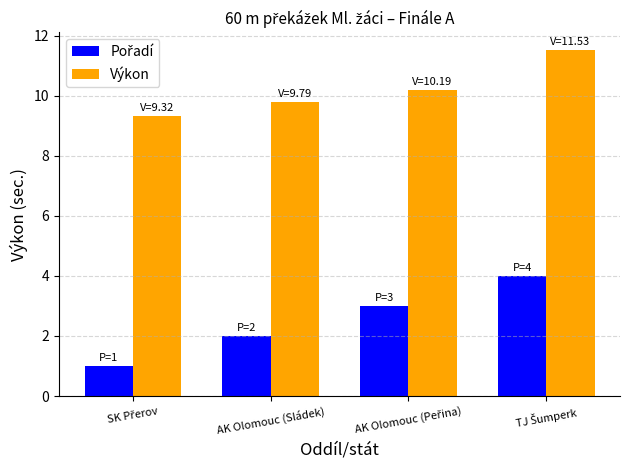

What is the minimum value for Výkon?

9.3